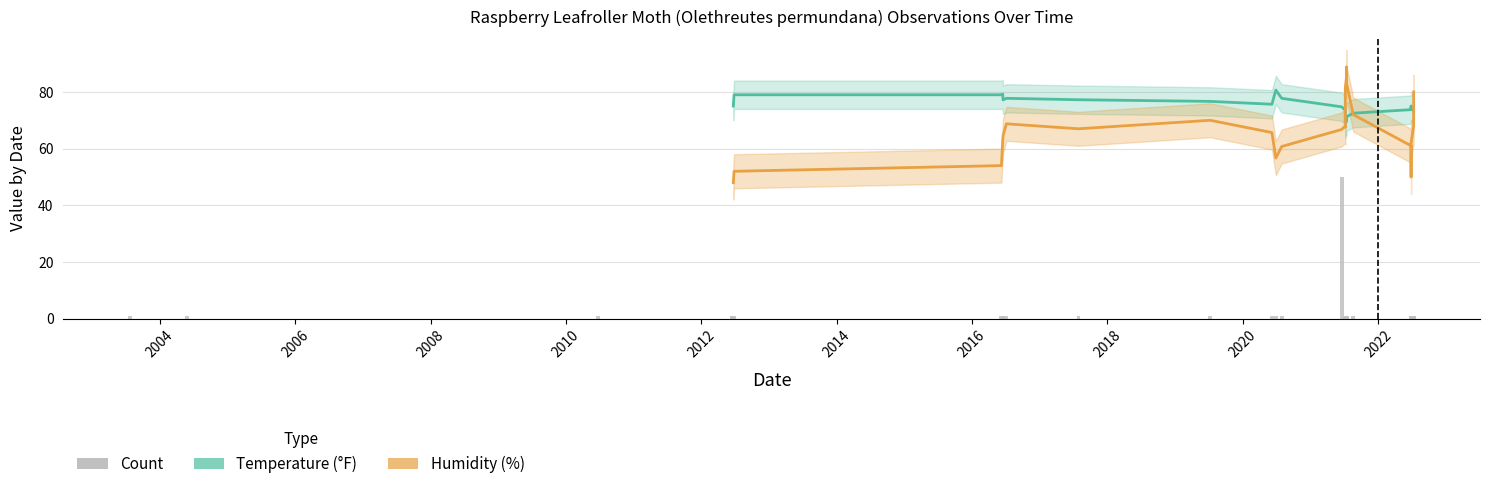

Which has a higher value, 2022-07-12 or 2010-06-25?

2022-07-12